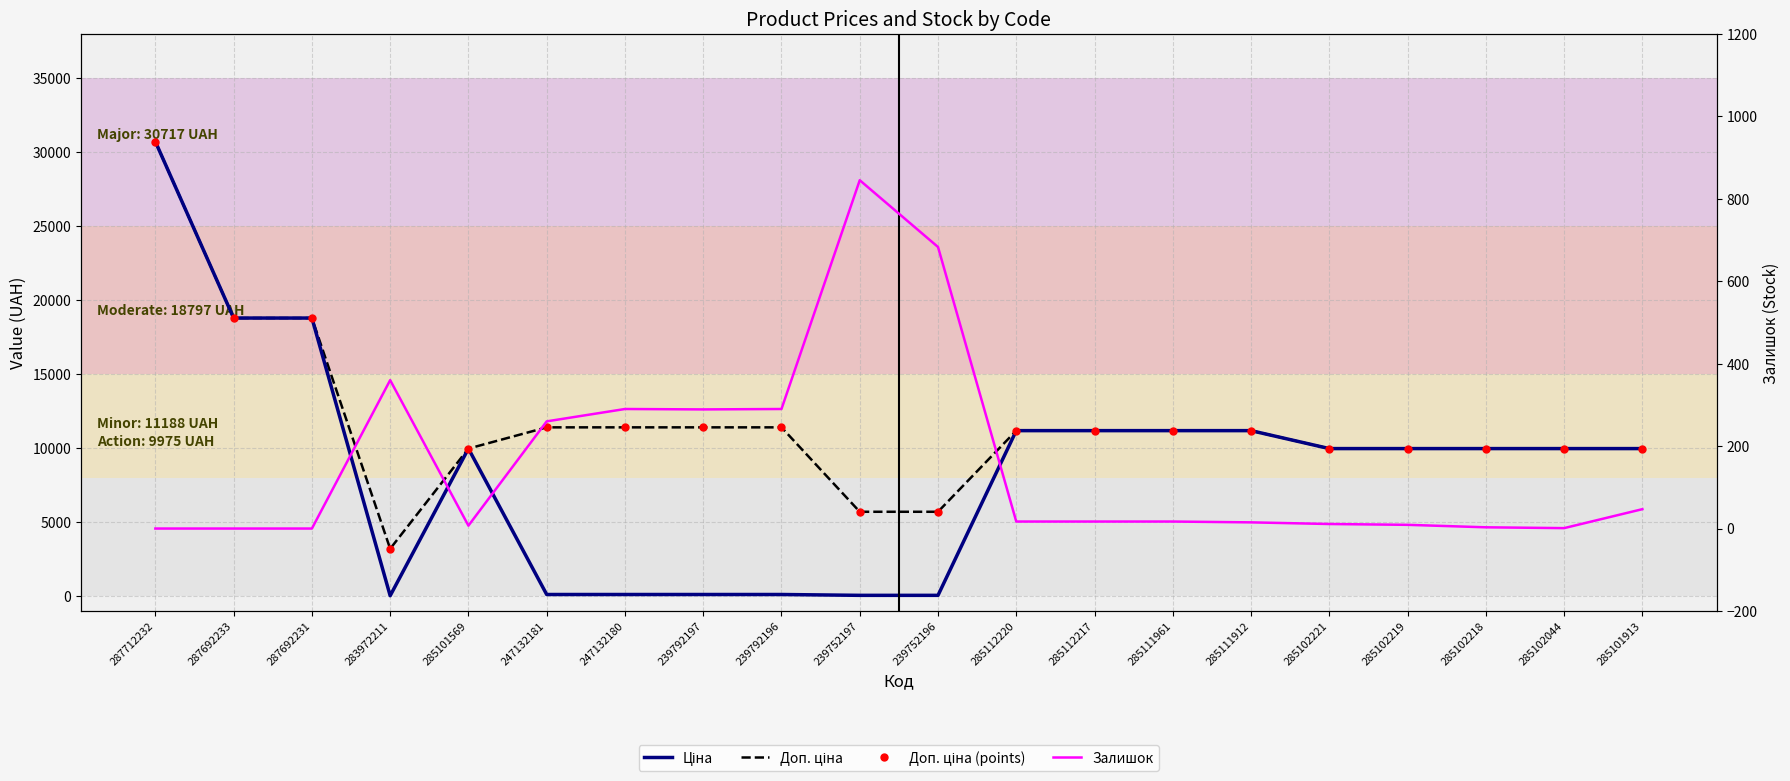

True or false: Доп. ціна (points) has a value of 11188.2 at 285111912.

True